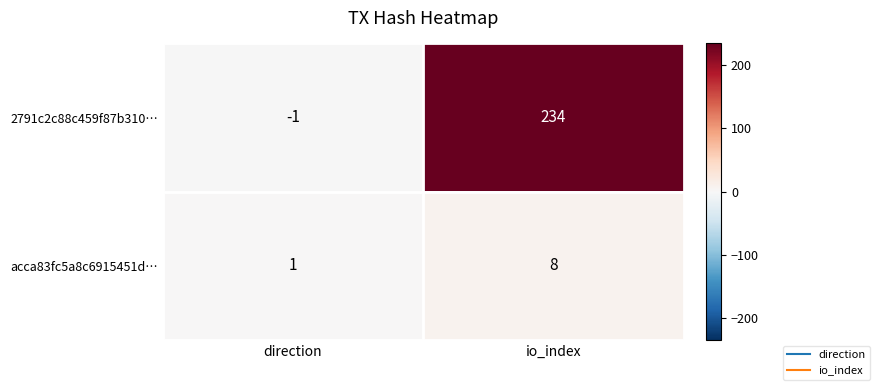

Where is acca83fc5a8c6915451d… nearest to the value 4?

direction